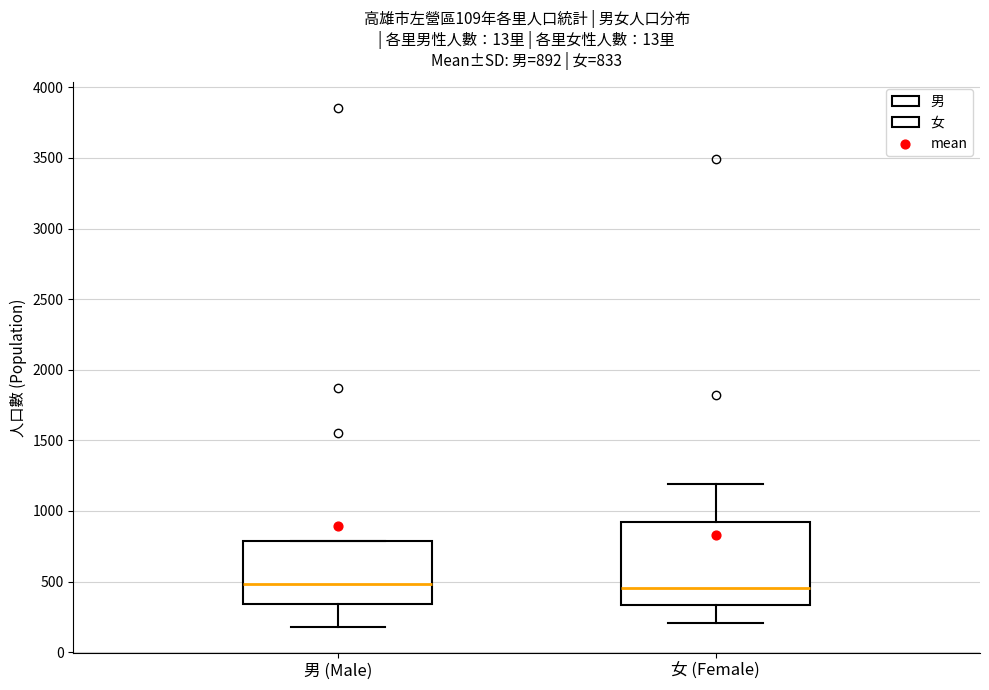

Comparing the boxes themselves (not the whiskers), which one is the tallest?

女 (Female)